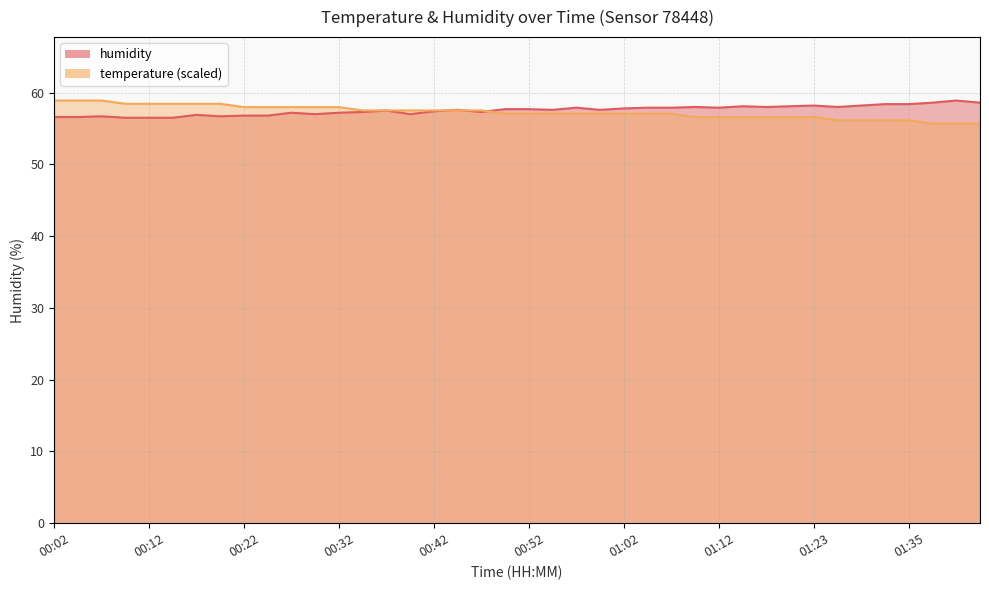

At which category does the chart reach its minimum across all series?

01:37